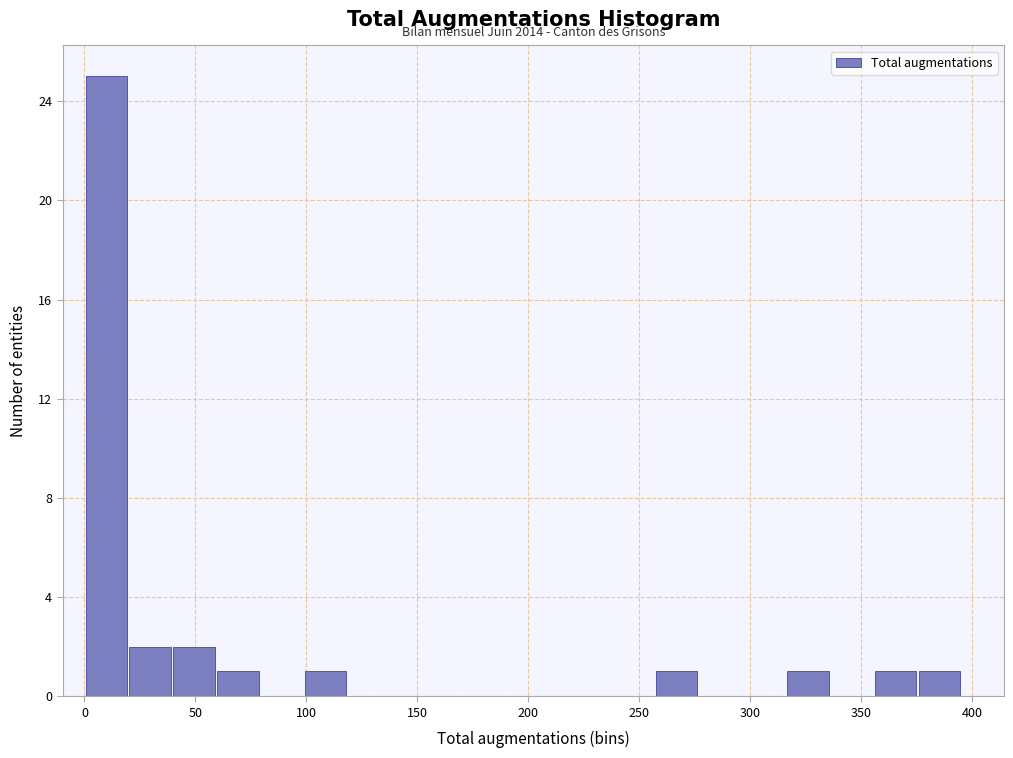

Read against the x-axis, roughly where is the centre of the tallest bar?

10